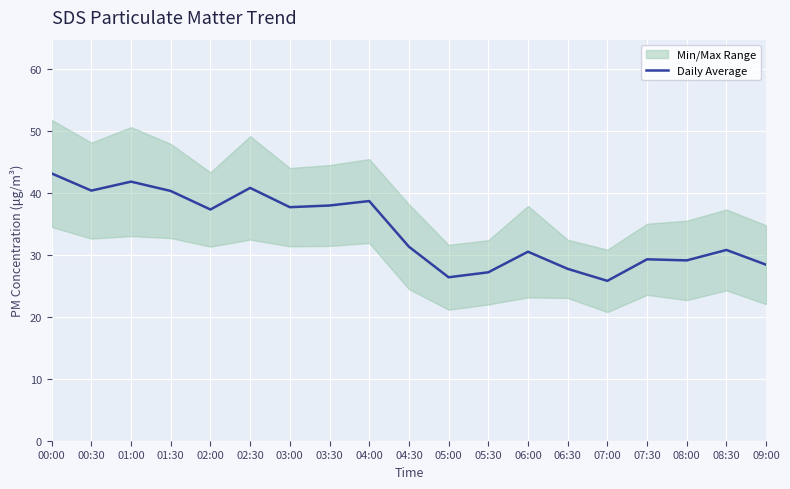

What is the label of the 2nd point from the right?

08:30